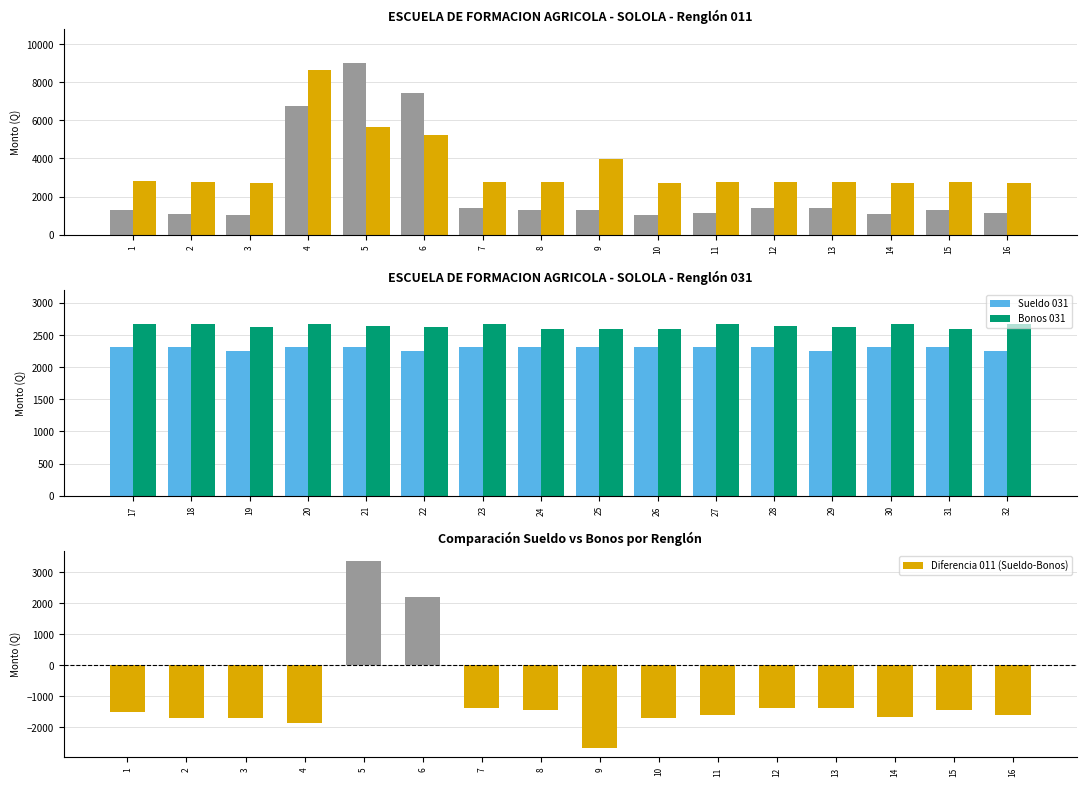

What is the minimum value for Bonos 031?

2590.0